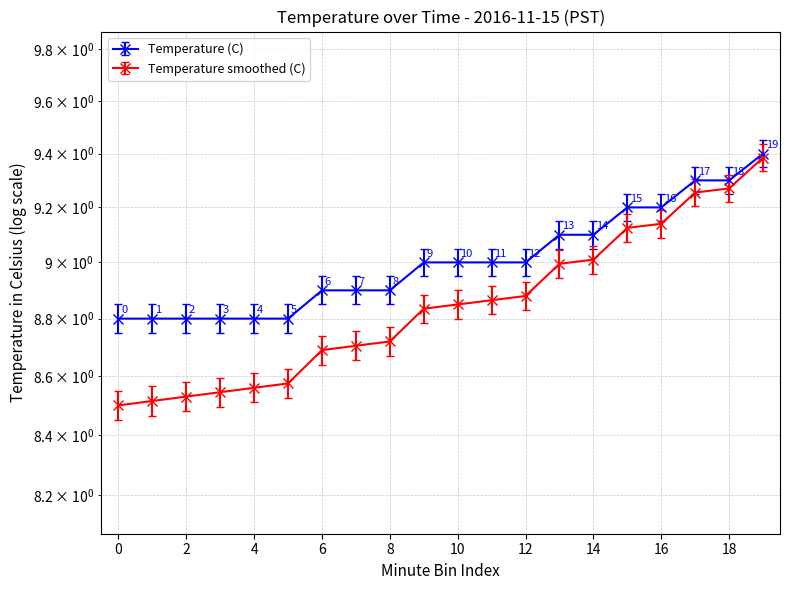

The value of Temperature (C) at 17 is 9.3. True or false?

True